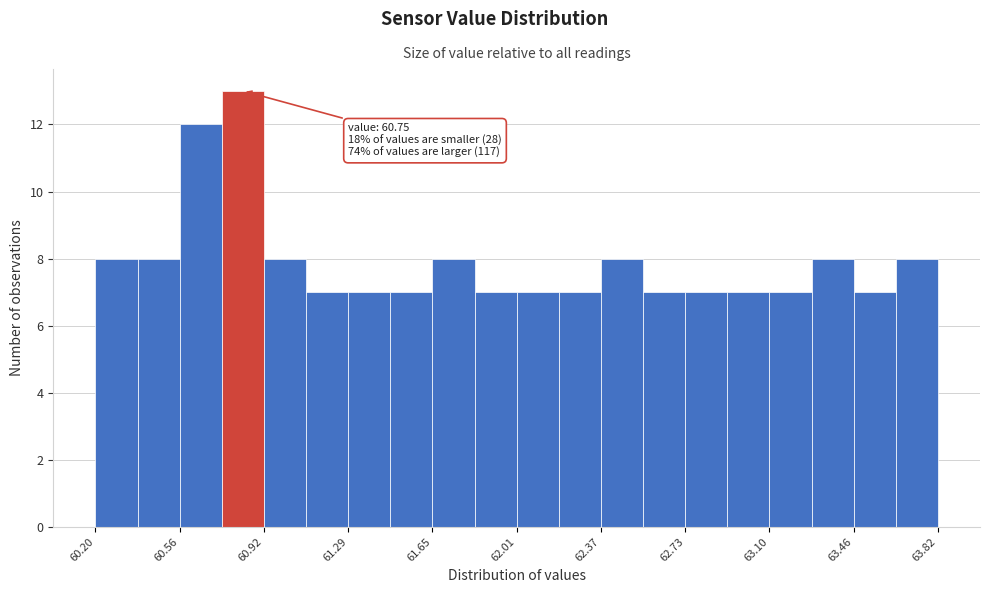

Around what value on the x-axis is the tallest bar? Give the approximate position of its centre, as read against the axis.

60.85